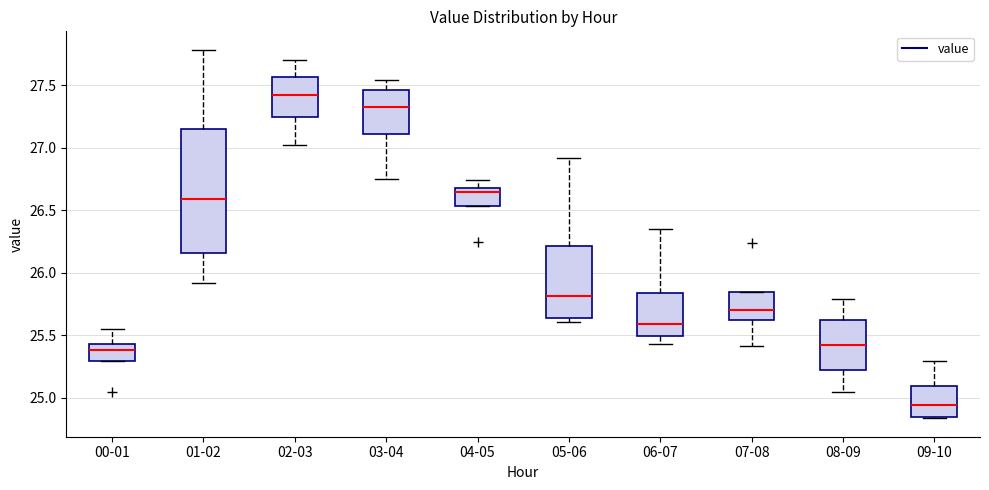

Which box has the highest median line?

02-03